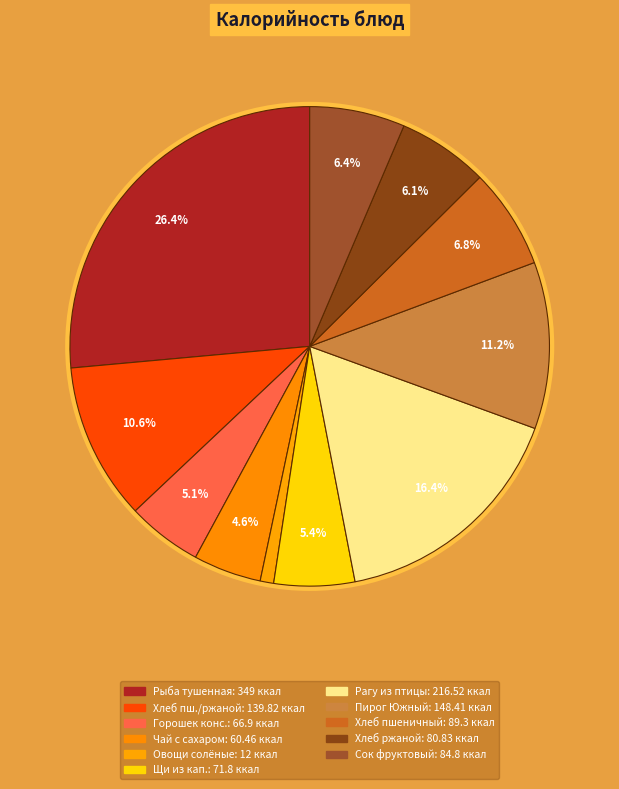

How much of the chart is everything except Хлеб пшеничный/хлеб ржаной?

89.4%